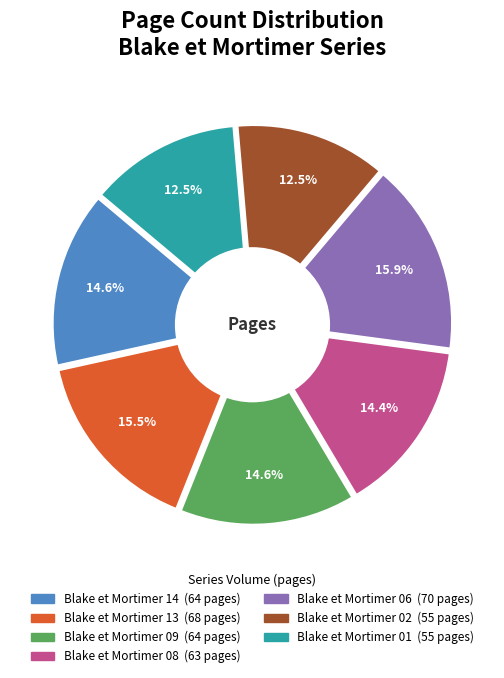

What percentage do Blake et Mortimer 09 and Blake et Mortimer 02 together represent?

27.1%